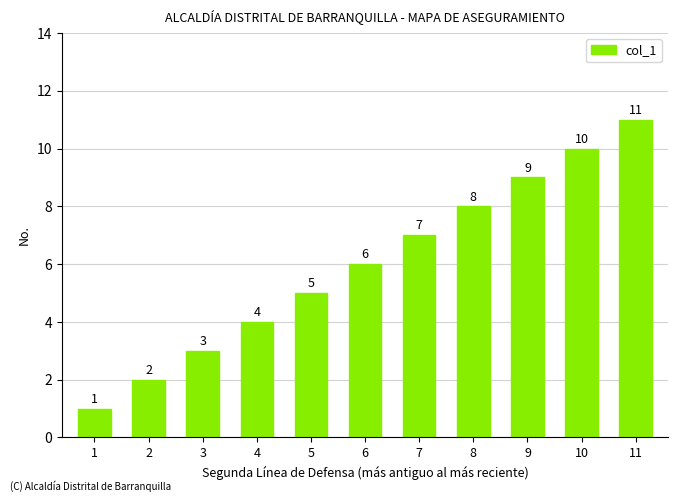

What is the average value?

6